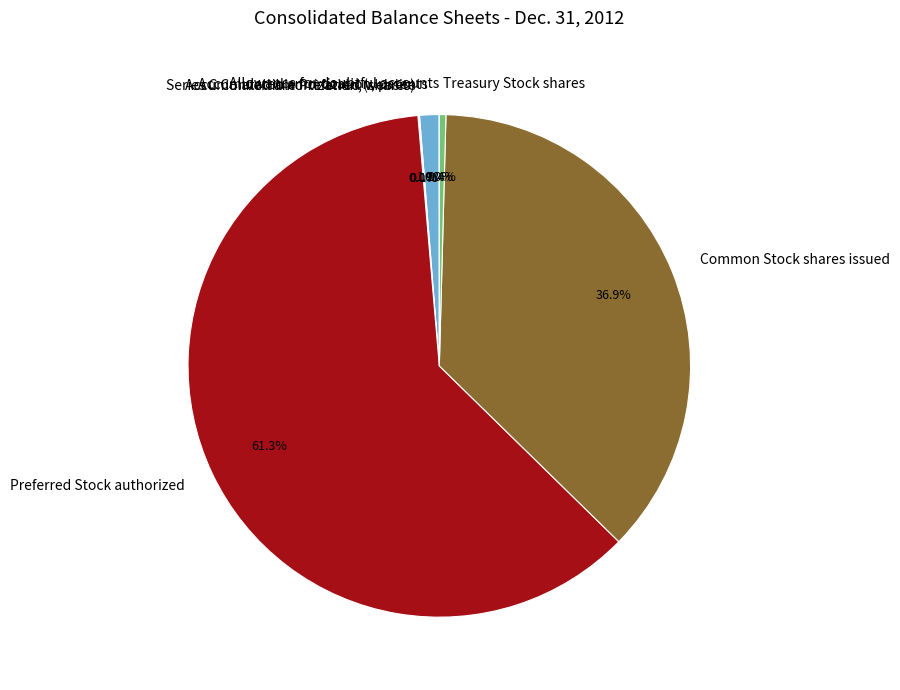

Which slice is the largest?

Preferred Stock authorized